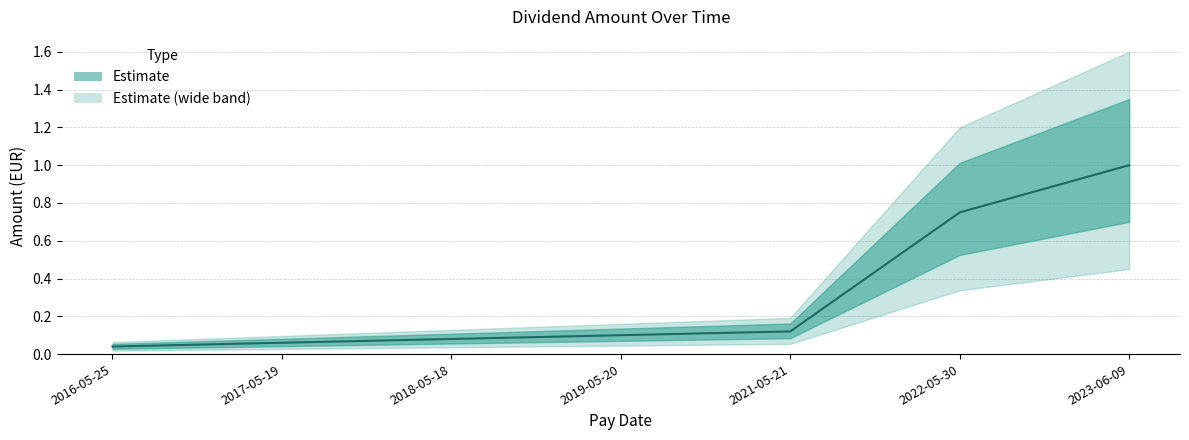

Reading left to right, extract all data points from this chart.

0.0	0.1	0.1	0.1	0.1	0.8	1.0